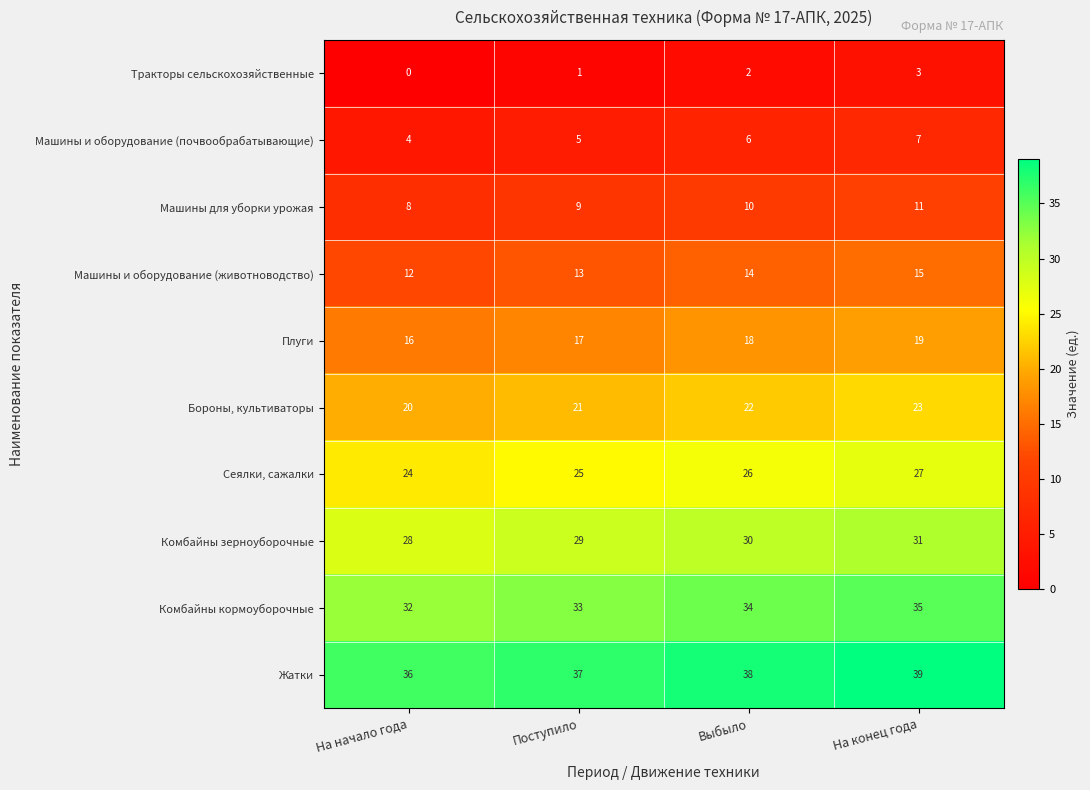

What is the spread (max minus min) of values at Выбыло?

36